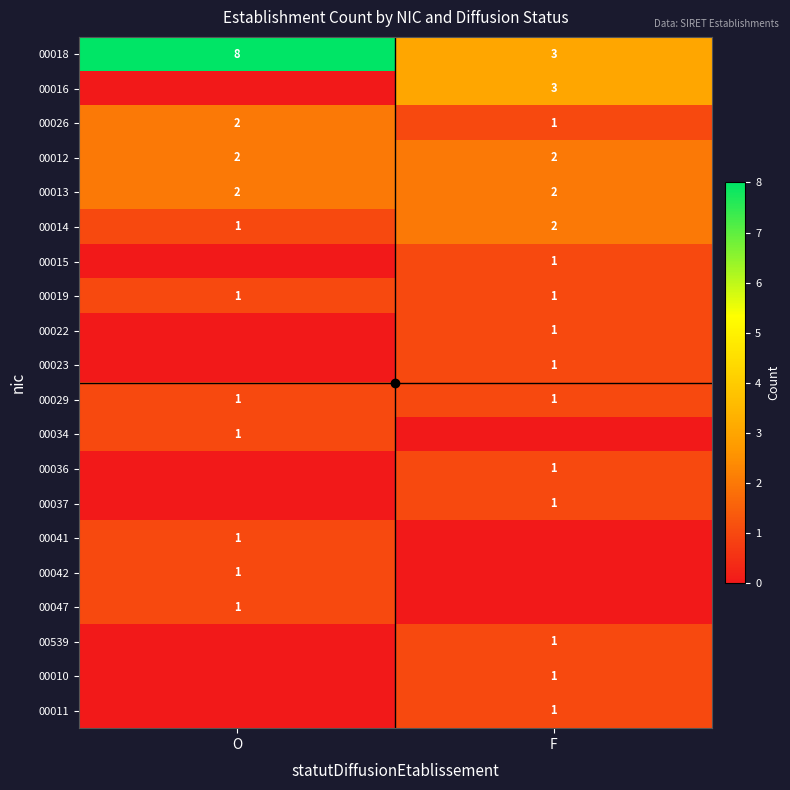

What value does the 00018 series have at F?

3